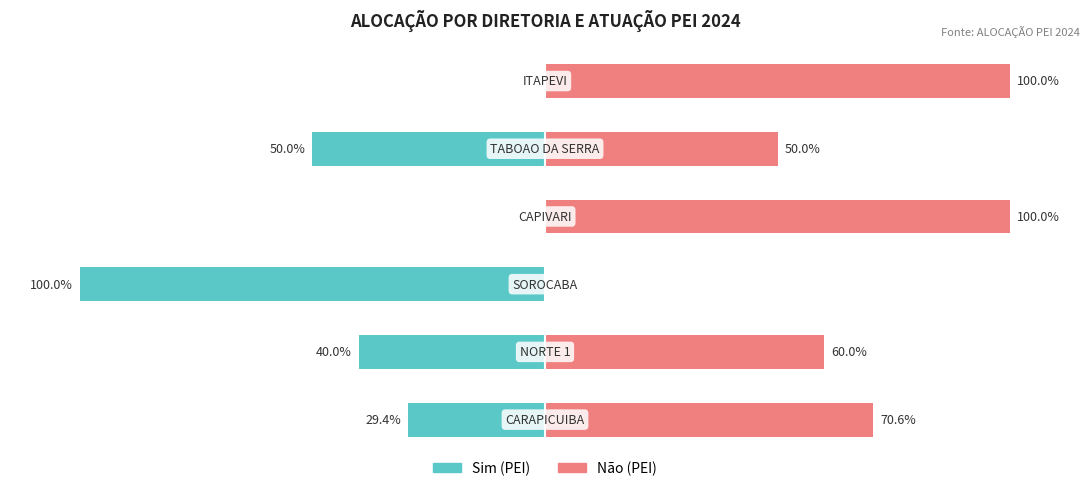

Reading right to left, extract all data points from this chart.

Sim: 5=0.0	4=-50.0	3=0.0	2=-100.0	1=-40.0	0=-29.4
Não: 5=100.0	4=50.0	3=100.0	2=0.0	1=60.0	0=70.6